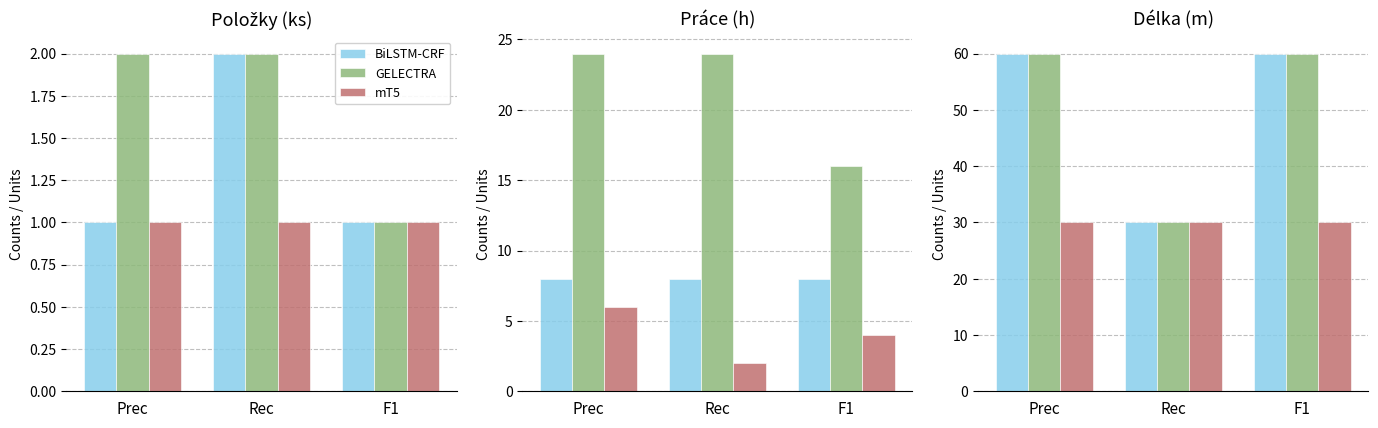

What is the label of the 3rd bar from the left?

F1